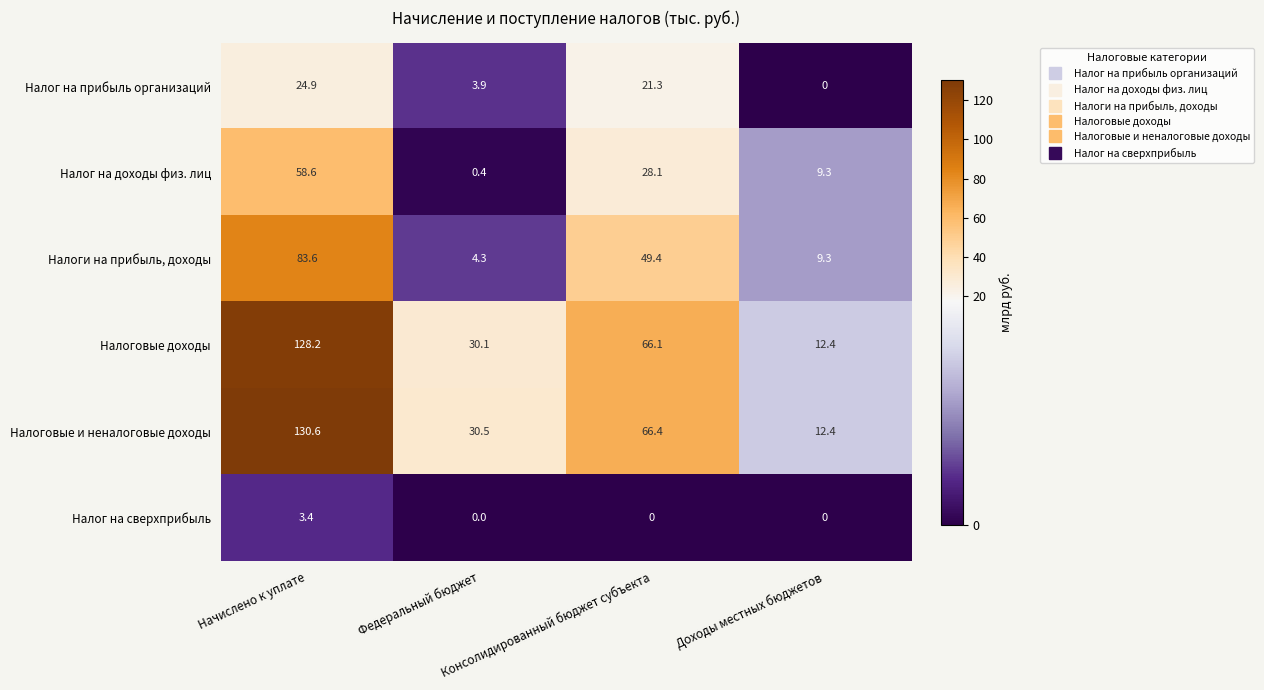

At Консолидированный бюджет субъекта, list the series in order from largest to smallest.

Налоговые и неналоговые доходы, Налоговые доходы, Налоги на прибыль, доходы, Налог на доходы физ. лиц, Налог на прибыль организаций, Налог на сверхприбыль